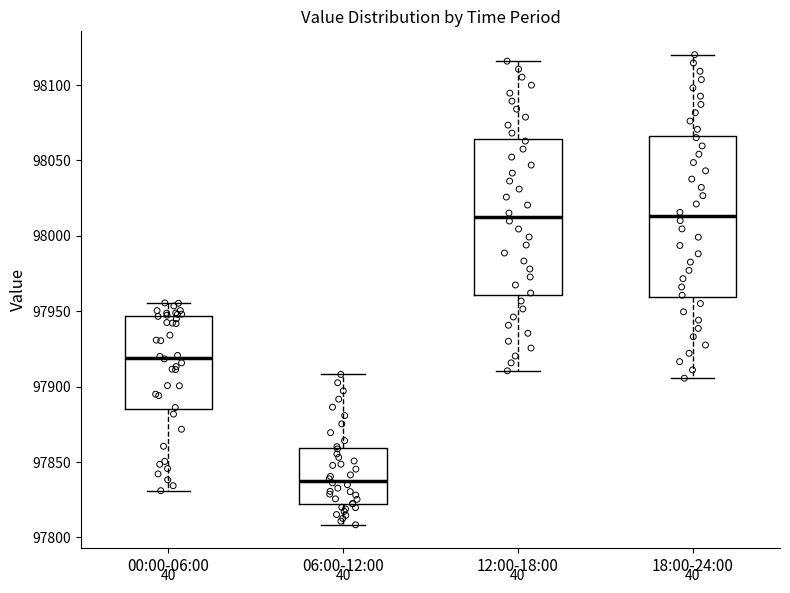

Reading left to right, read every box against the y-axis: the position of its median line, the range the box covers, and the ends of its whiskers. The values are not printed on the chart, so give them approximately, as read against the axis.

00:00-06:00: median 97920, box 97885 to 97945, whiskers 97830 to 97955
06:00-12:00: median 97840, box 97820 to 97860, whiskers 97810 to 97910
12:00-18:00: median 98010, box 97960 to 98065, whiskers 97910 to 98115
18:00-24:00: median 98015, box 97960 to 98065, whiskers 97905 to 98120